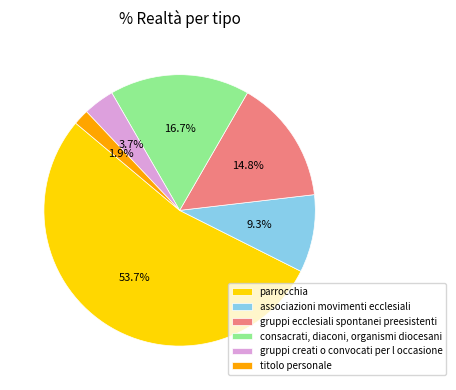

Which slice is the largest?

parrocchia